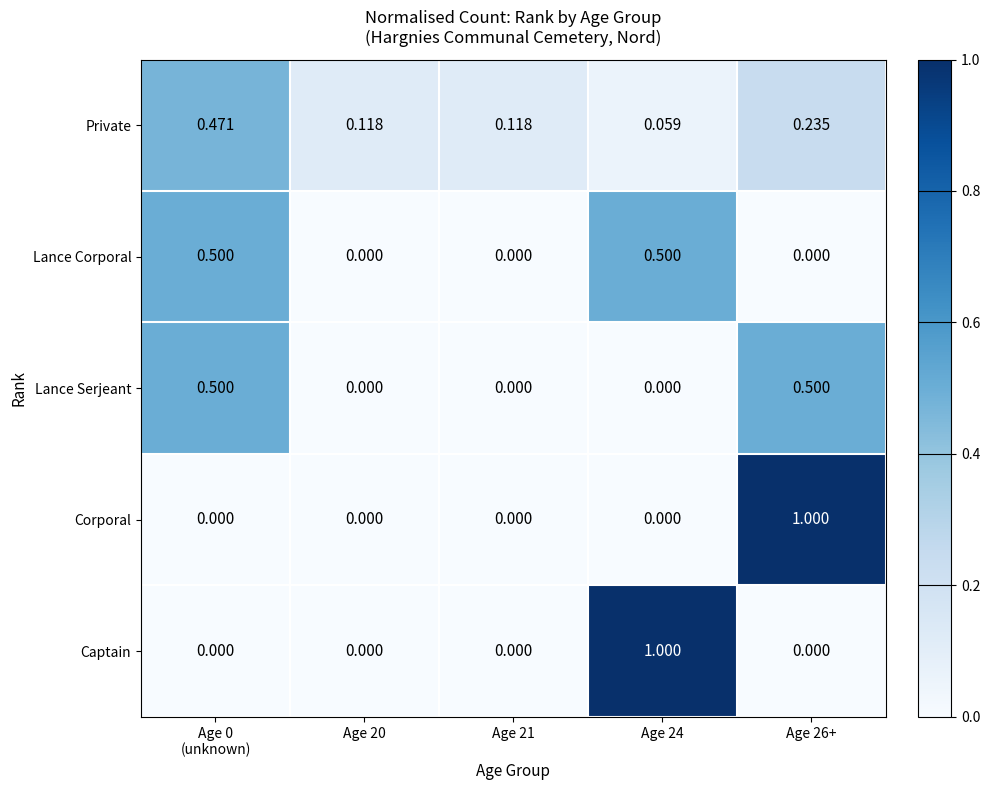

Which series has the largest total across all categories?

Private